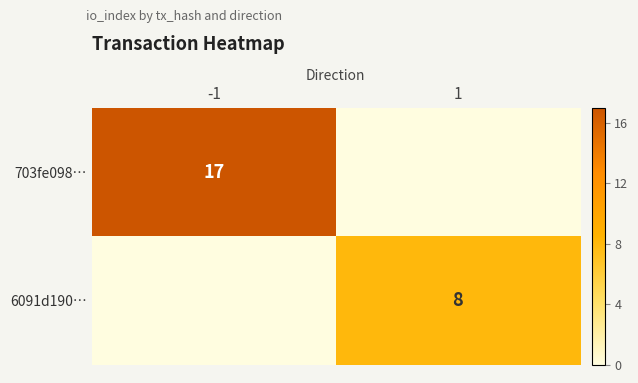

Is the value of 6091d190… at 1 greater than the value of 703fe098… at -1?

No